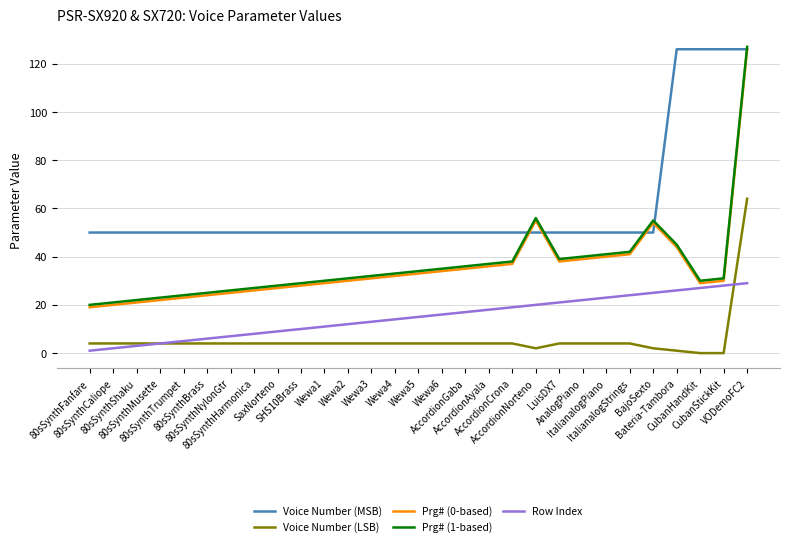

What is the greatest value displayed?

127